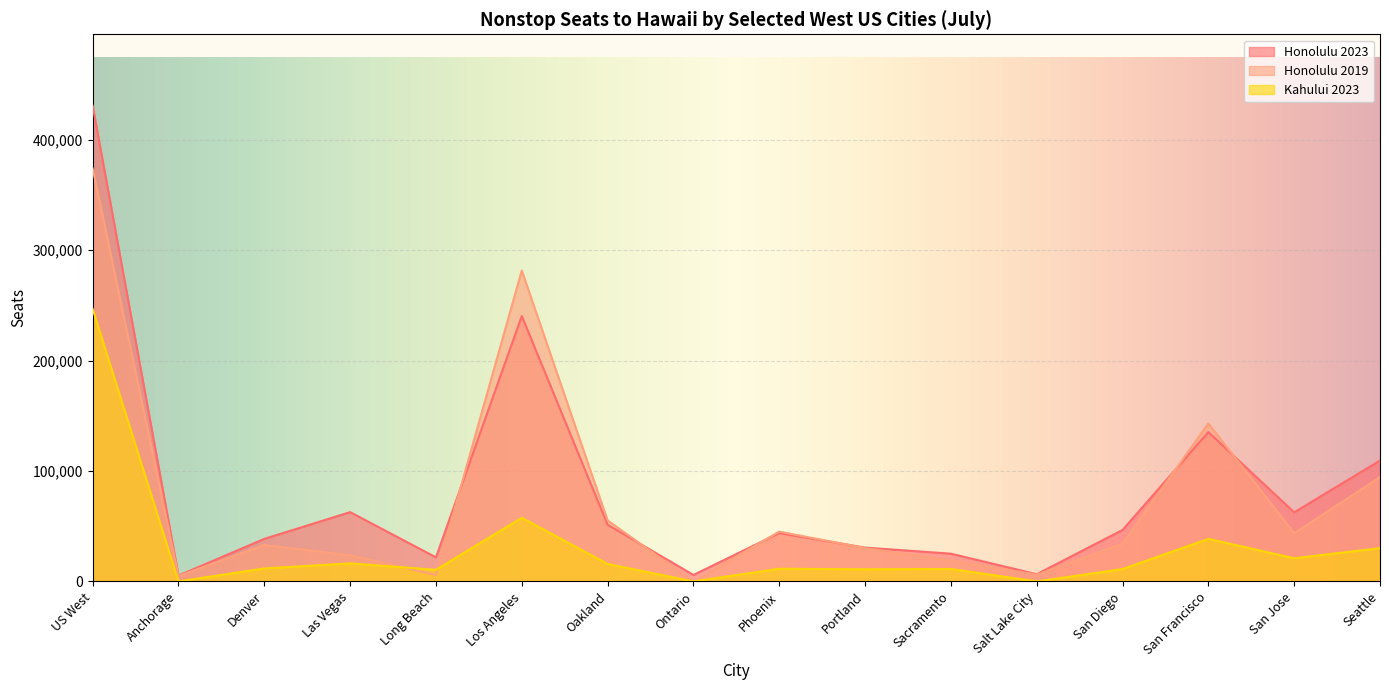

Which category has the lowest value across all series?

Ontario